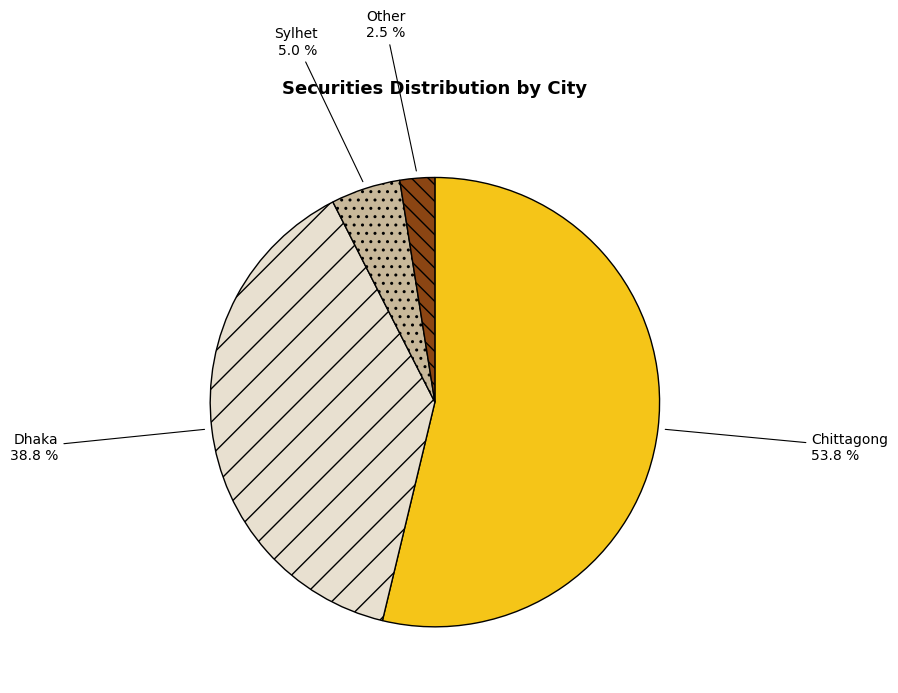

The Dhaka slice represents 39% of the pie. True or false?

True